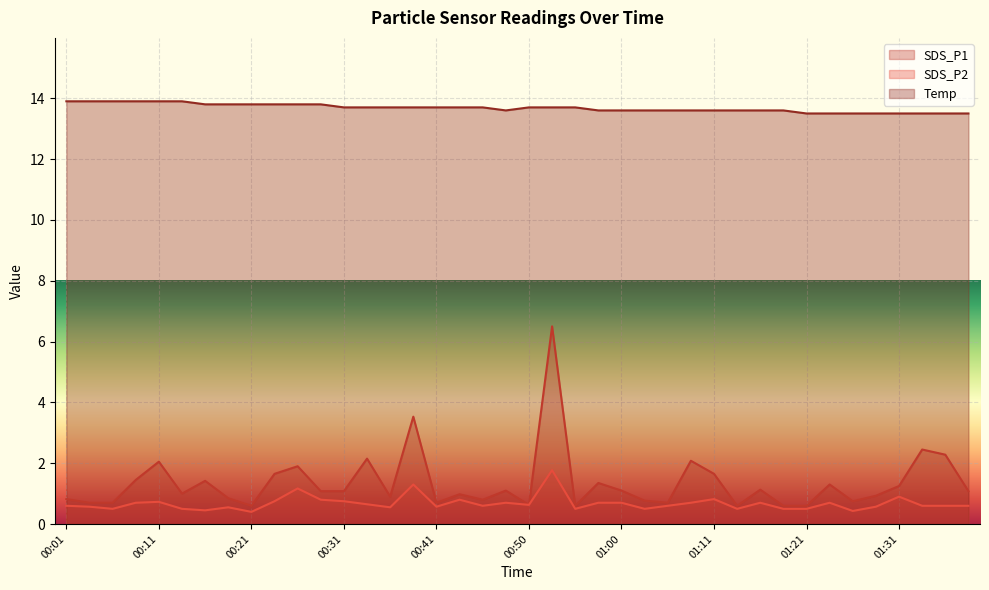

What is the average value of the Temp series?

13.7